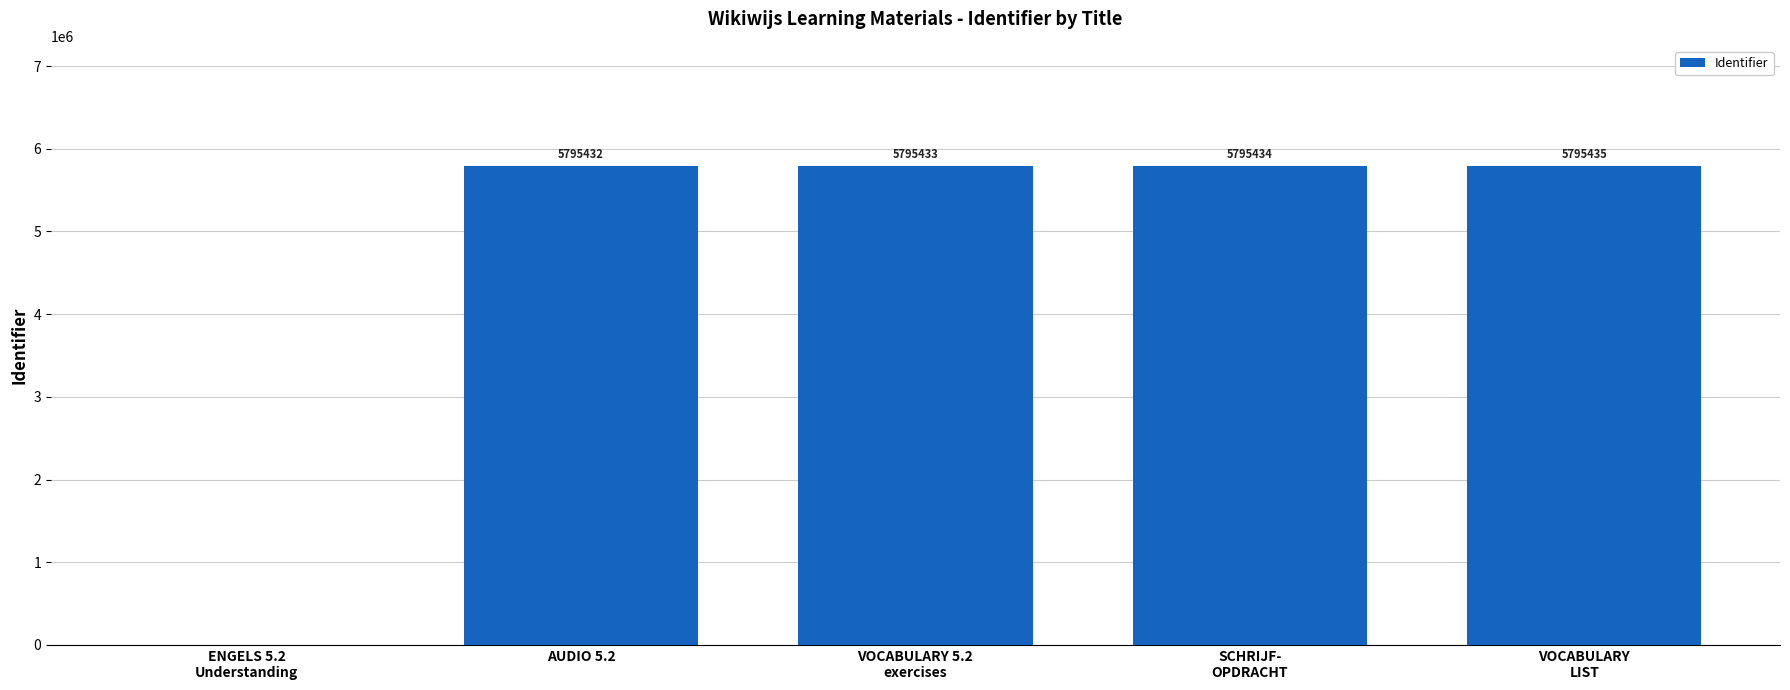

Between VOCABULARY 5.2
exercises and ENGELS 5.2
Understanding, which is larger?

VOCABULARY 5.2
exercises